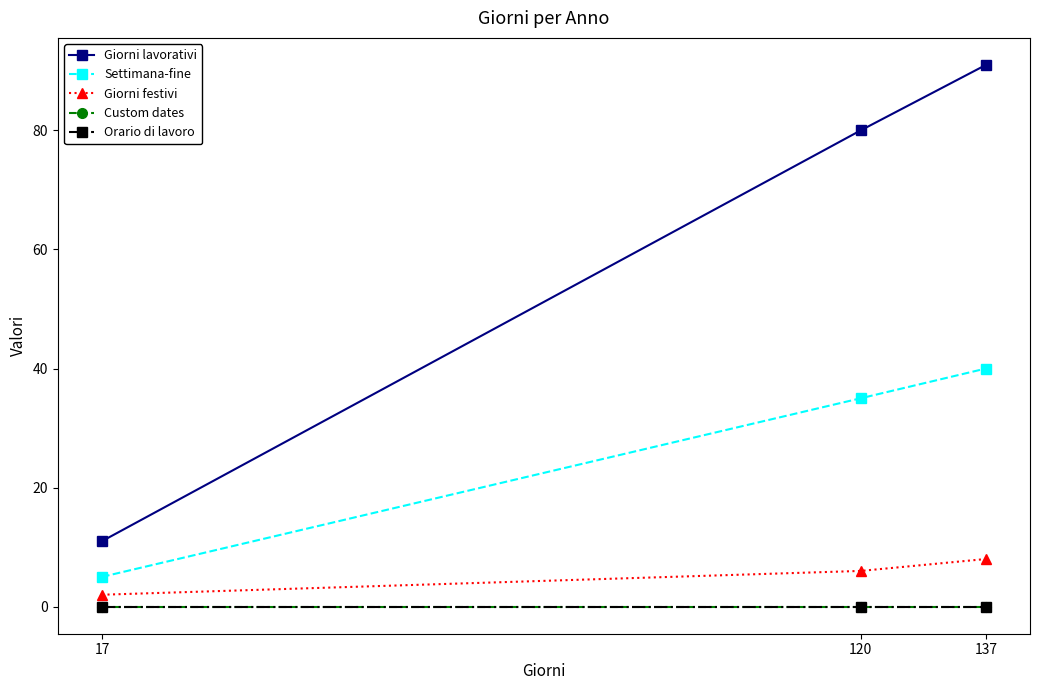

At how many categories does at least one series exceed 0?

3